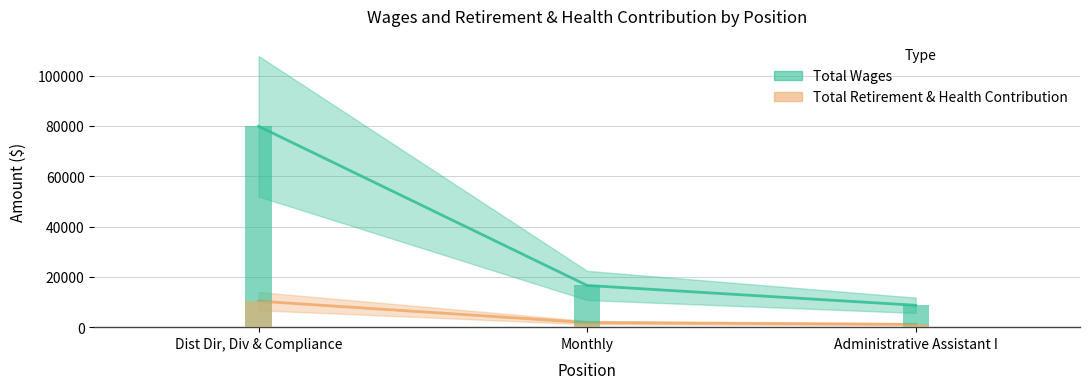

Reading left to right, transcribe all the data shown in this chart.

Total Wages: 79836	16573	8696
Total Retirement & Health Contribution: 10332	1820	1120